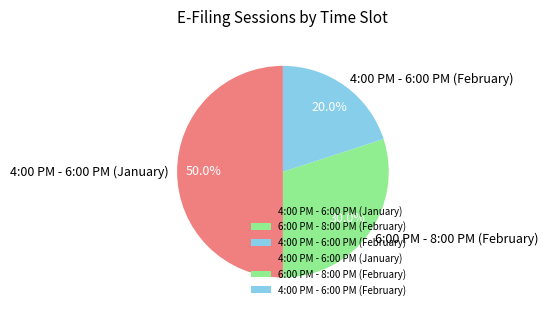

Count the number of slices in the pie.

3